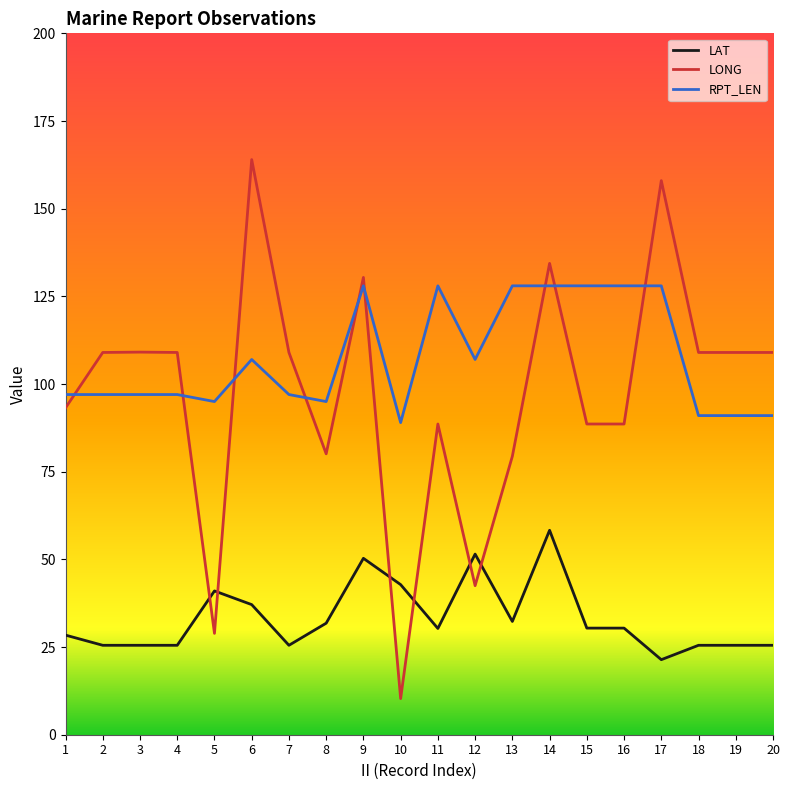

Which category has the highest value across all series?

6